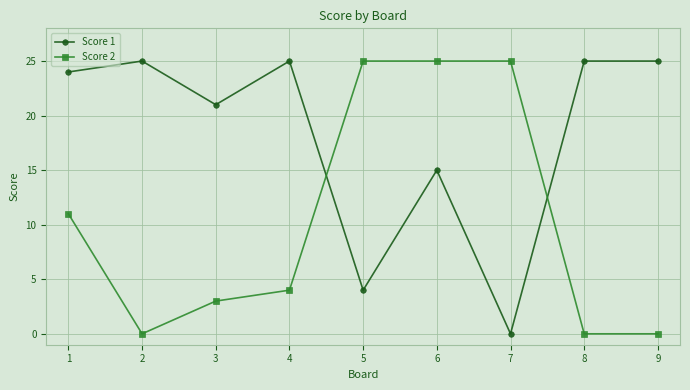

At which category does Score 1 reach its first local valley?

3